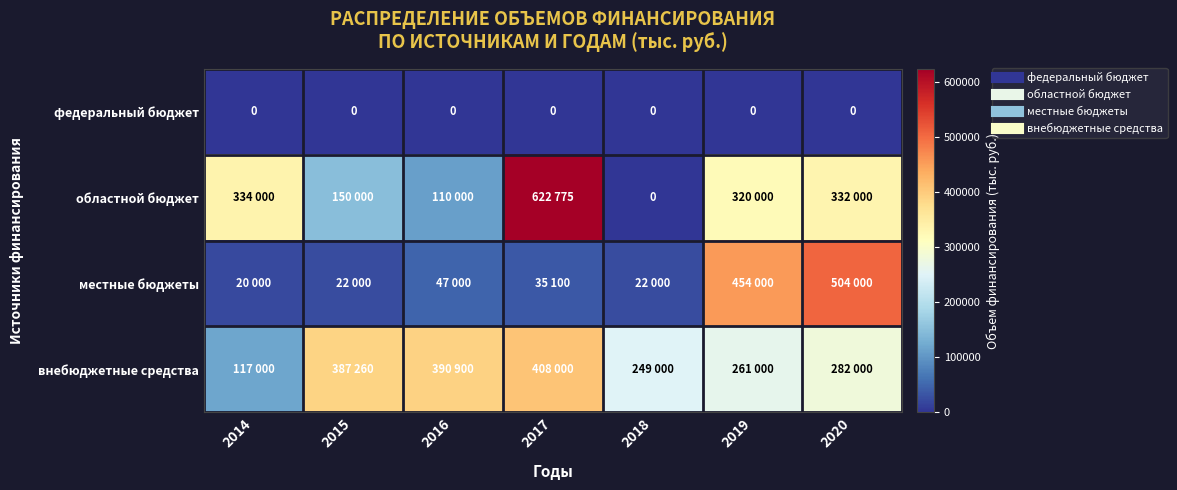

Which series has the largest total across all categories?

внебюджетные средства